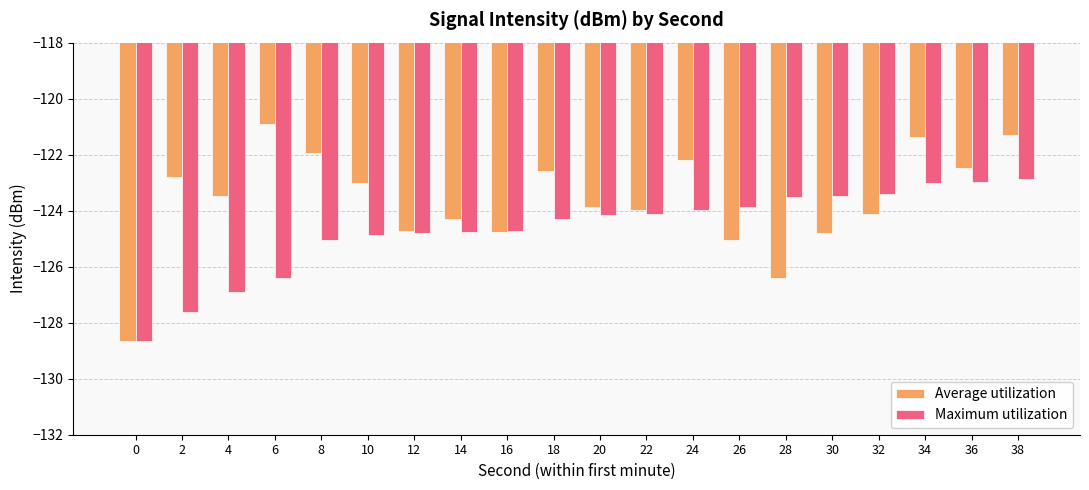

What value does the Average utilization series have at 24?

-122.2